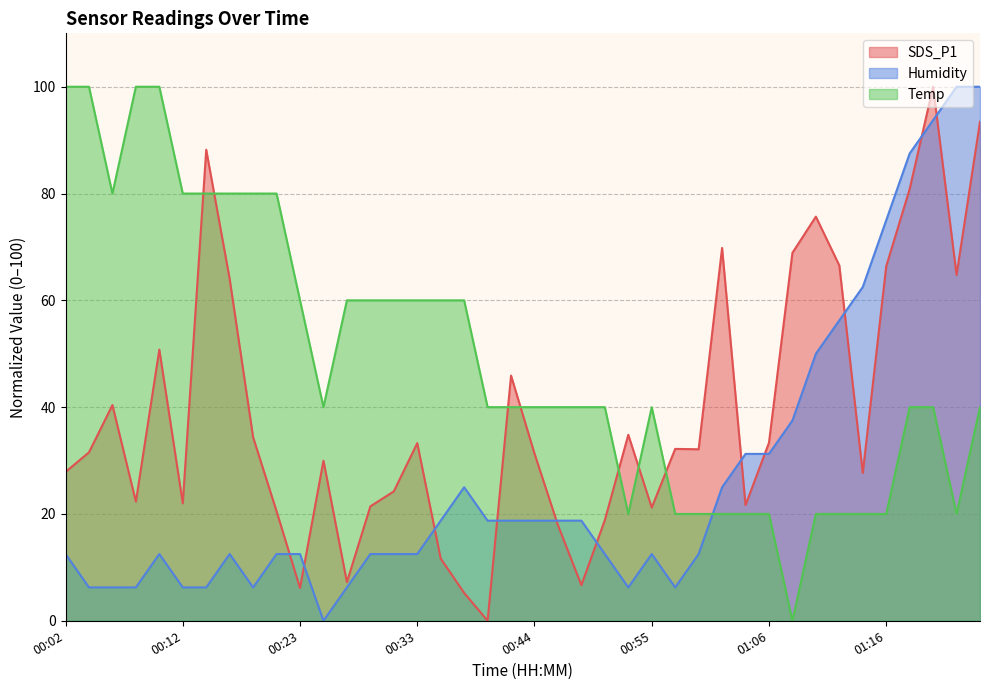

What is the difference between the highest and lowest values at 01:08?

68.9